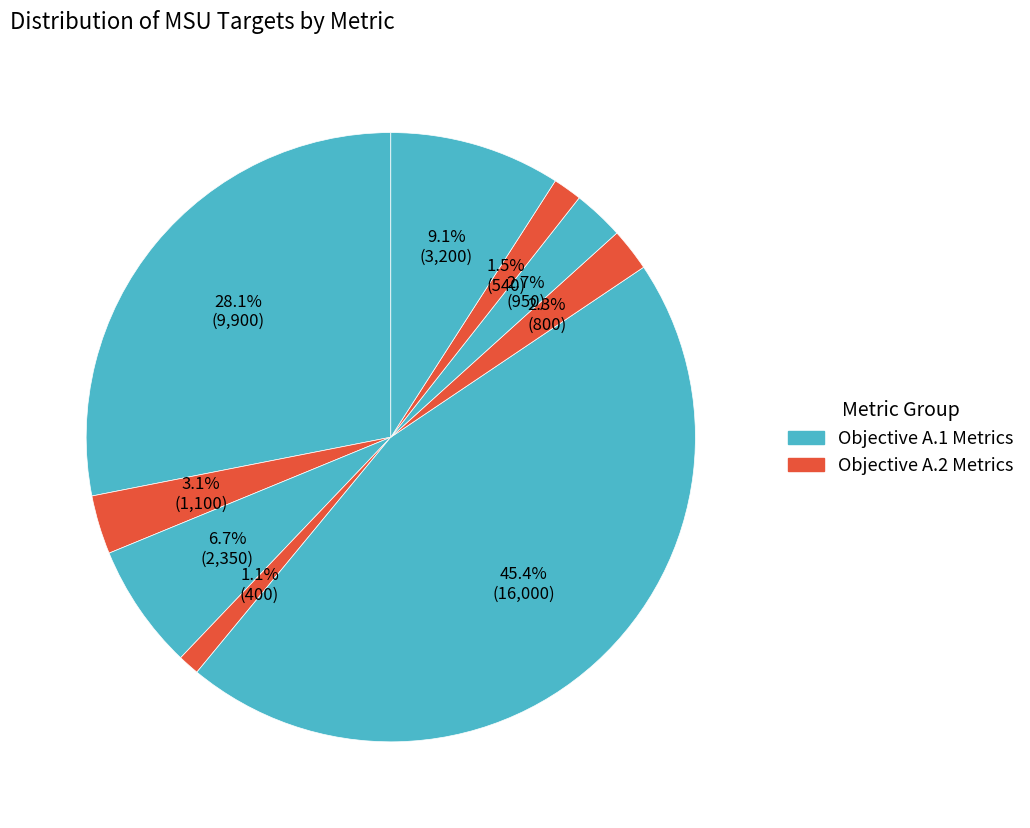

How many segments does this pie chart have?

9